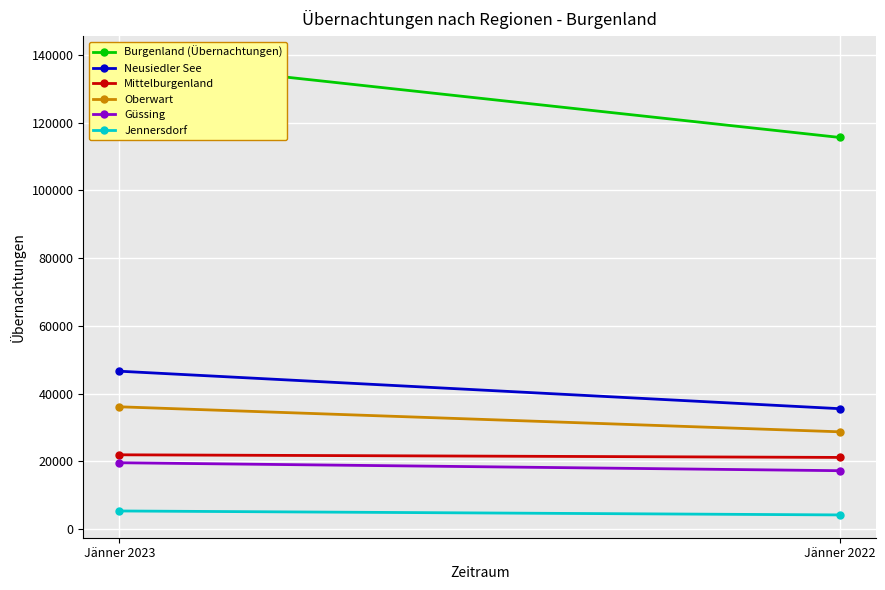

Rank the series by their maximum value, from lowest to highest.

Jennersdorf, Güssing, Mittelburgenland, Oberwart, Neusiedler See, Burgenland (Übernachtungen)